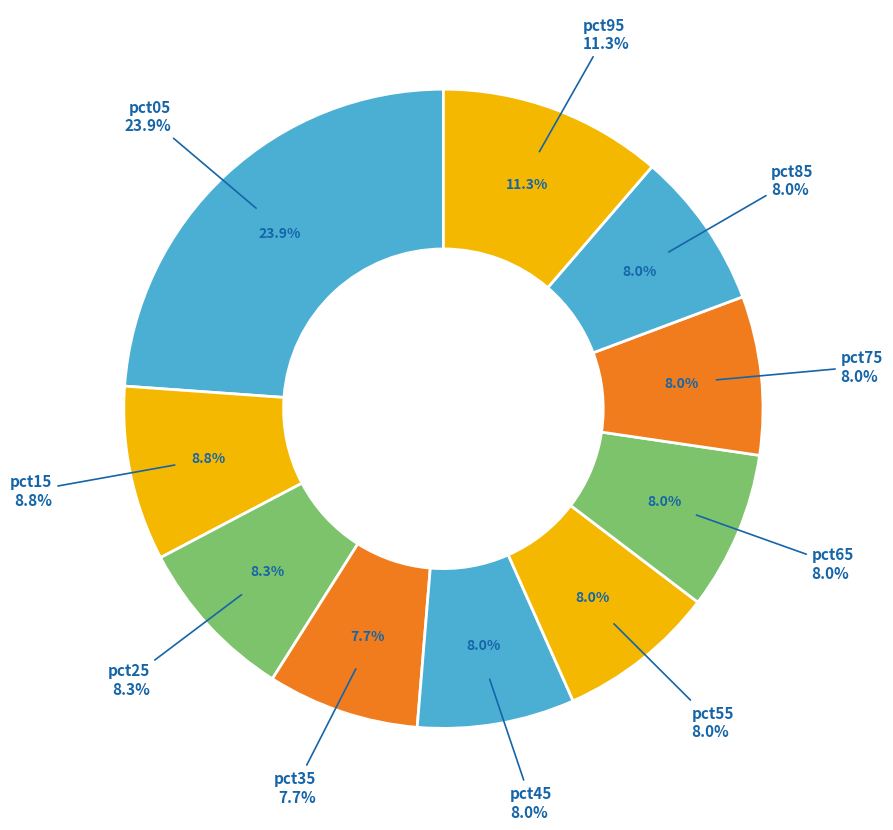

How many slices are in this pie chart?

10